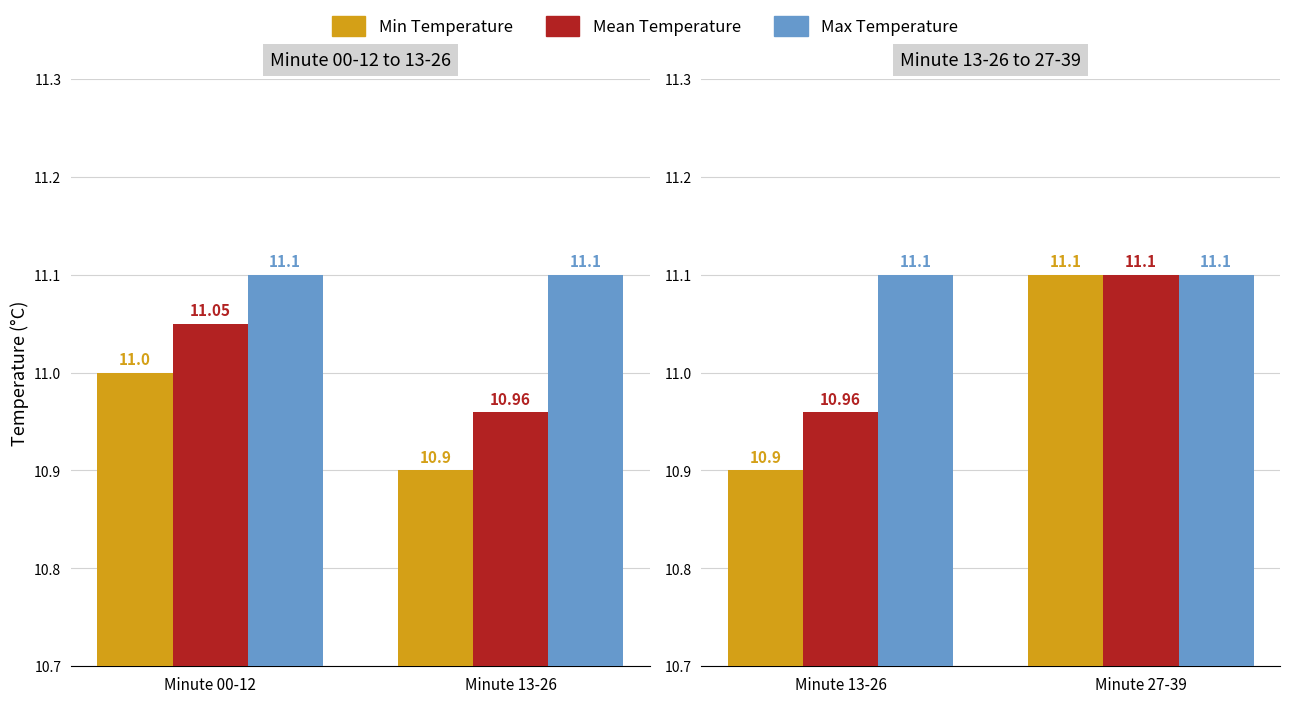

Read the Mean Temperature value at Minute 13-26.

11.0